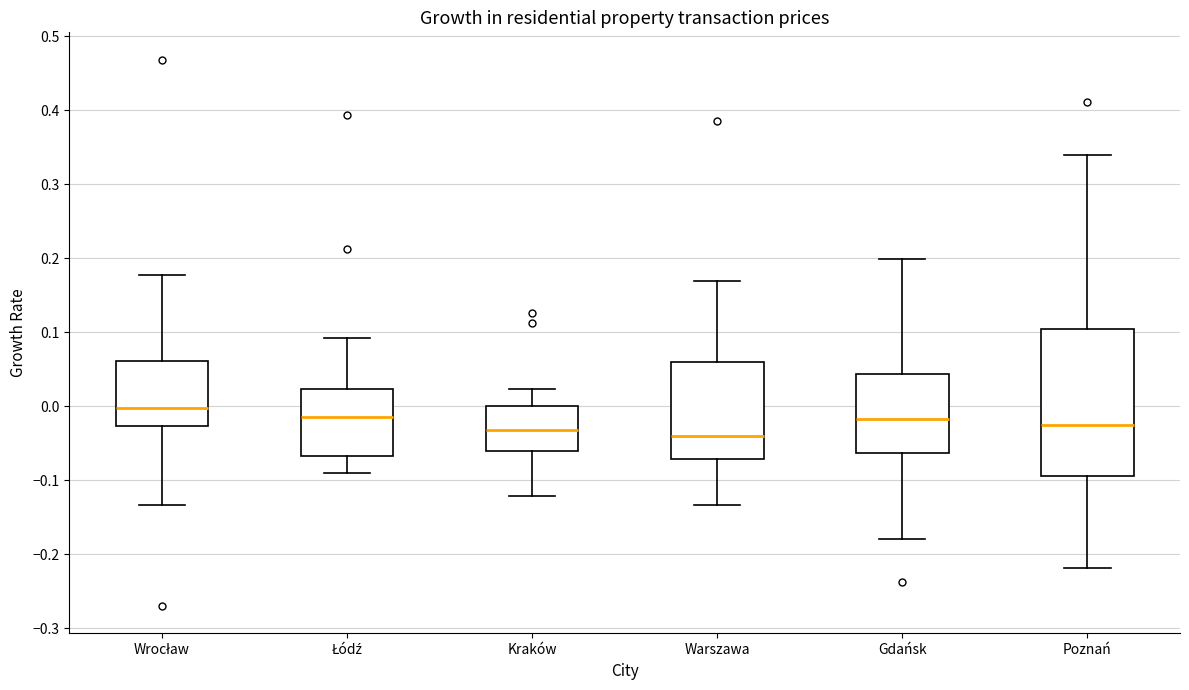

Which box is the tallest, from its lower edge to its upper edge?

Poznań